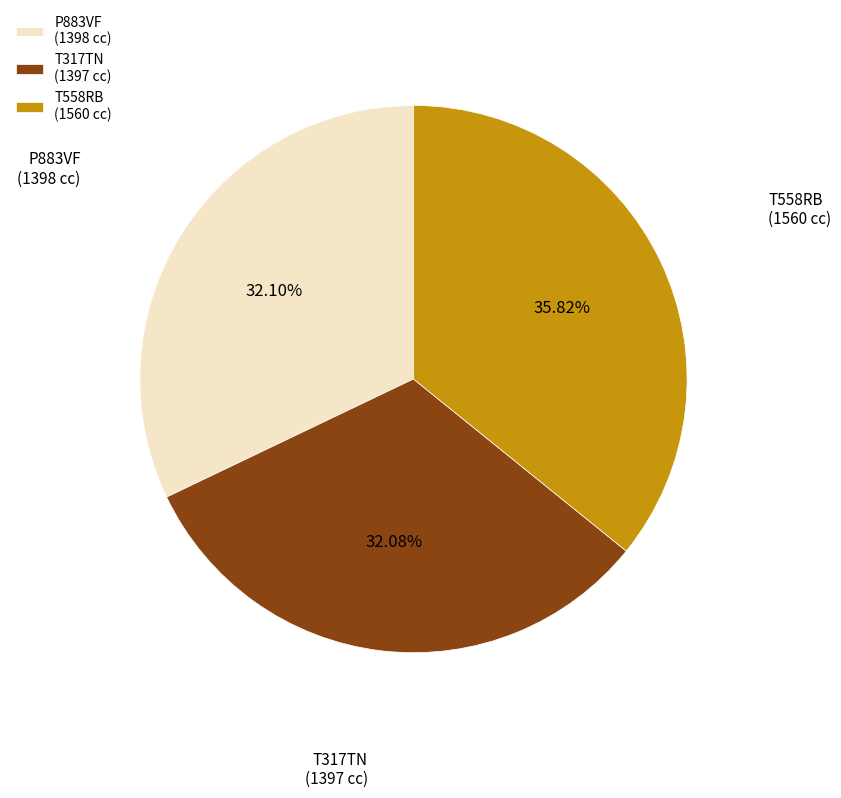

How many segments does this pie chart have?

3